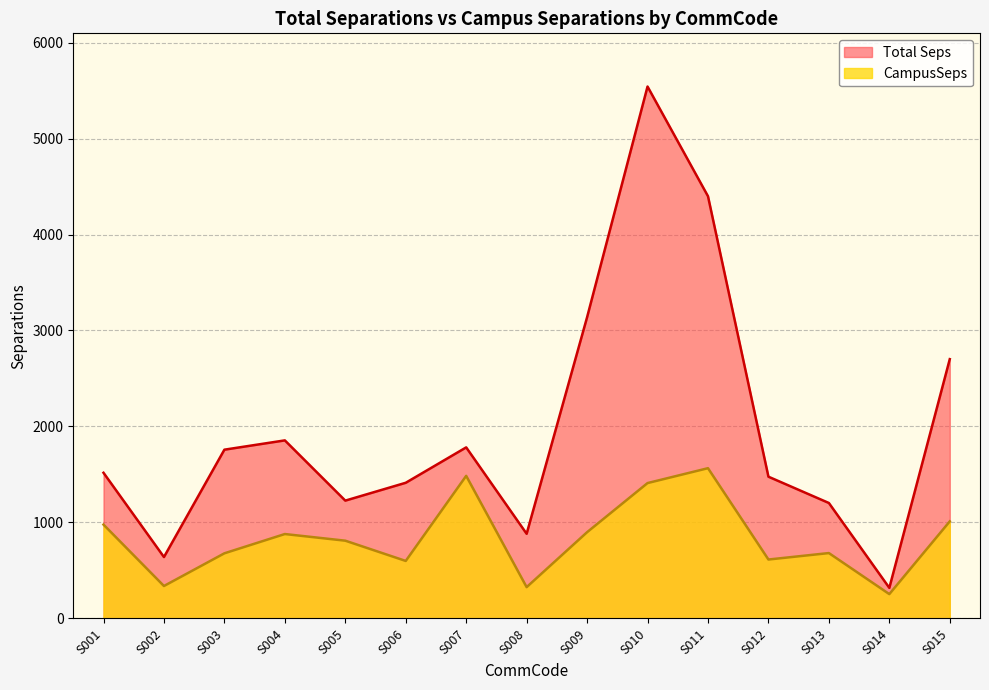

Which category has the highest value across all series?

S010